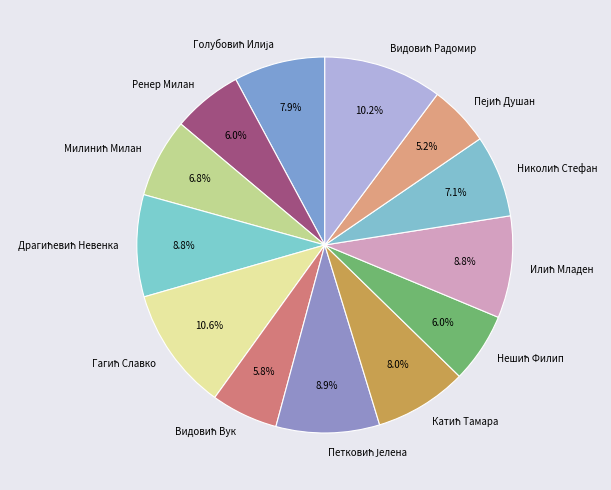

Is there any slice that represents more than half of the pie?

No